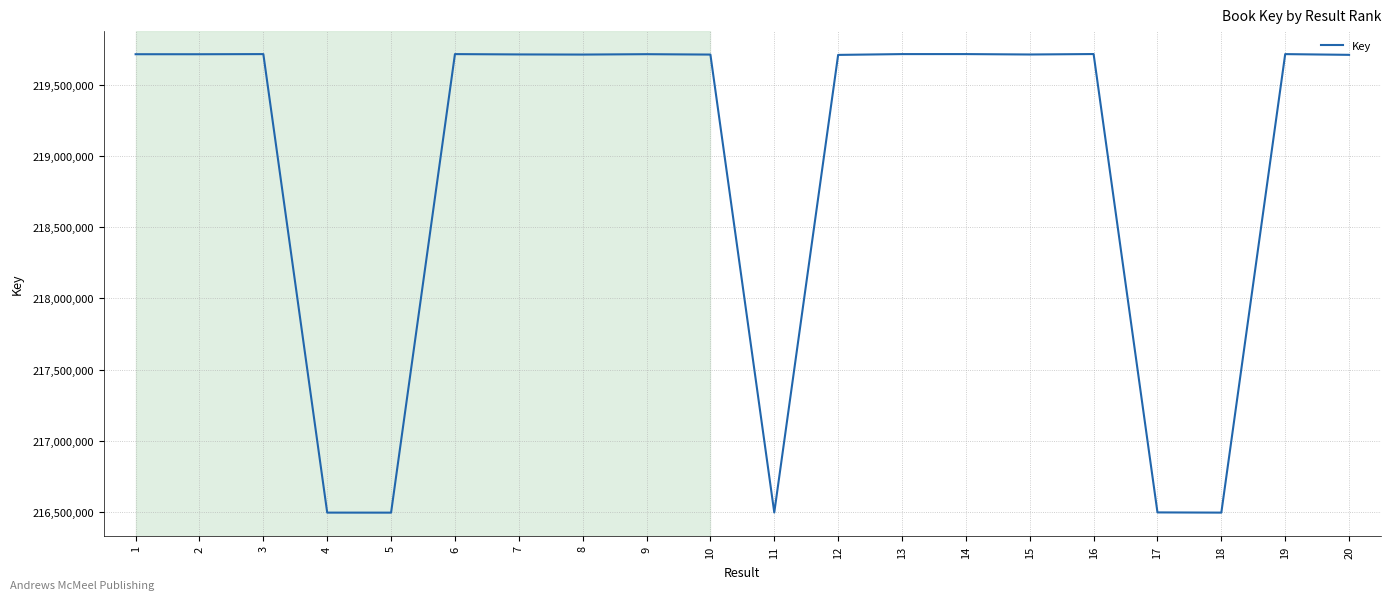

The chart shows a value of 122121834 at 10. True or false?

False